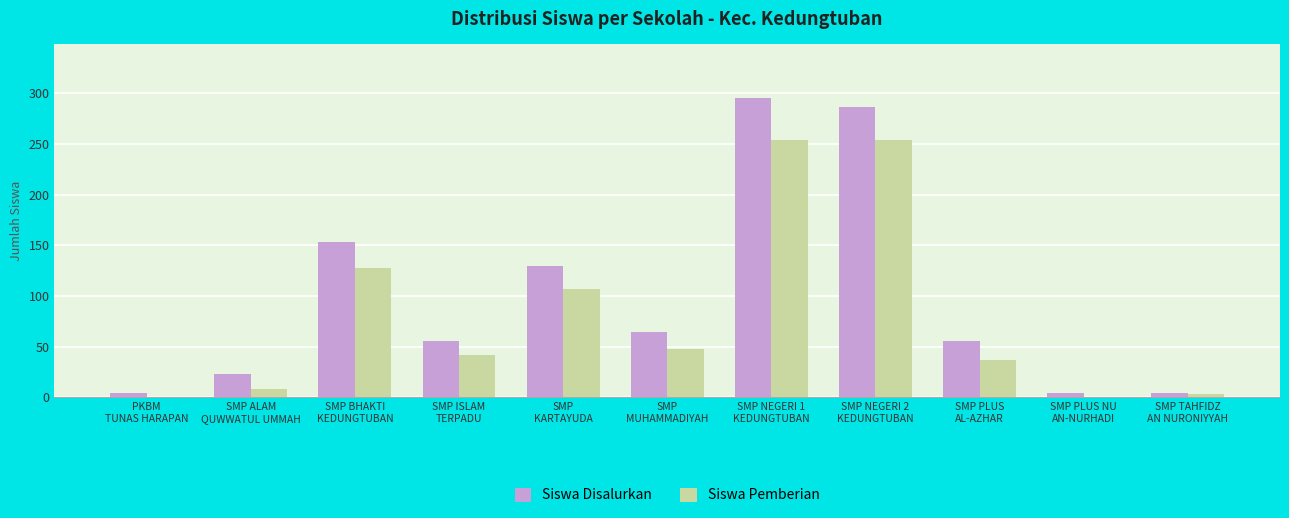

What is the total value across all series at SMP NEGERI 1
KEDUNGTUBAN?

549